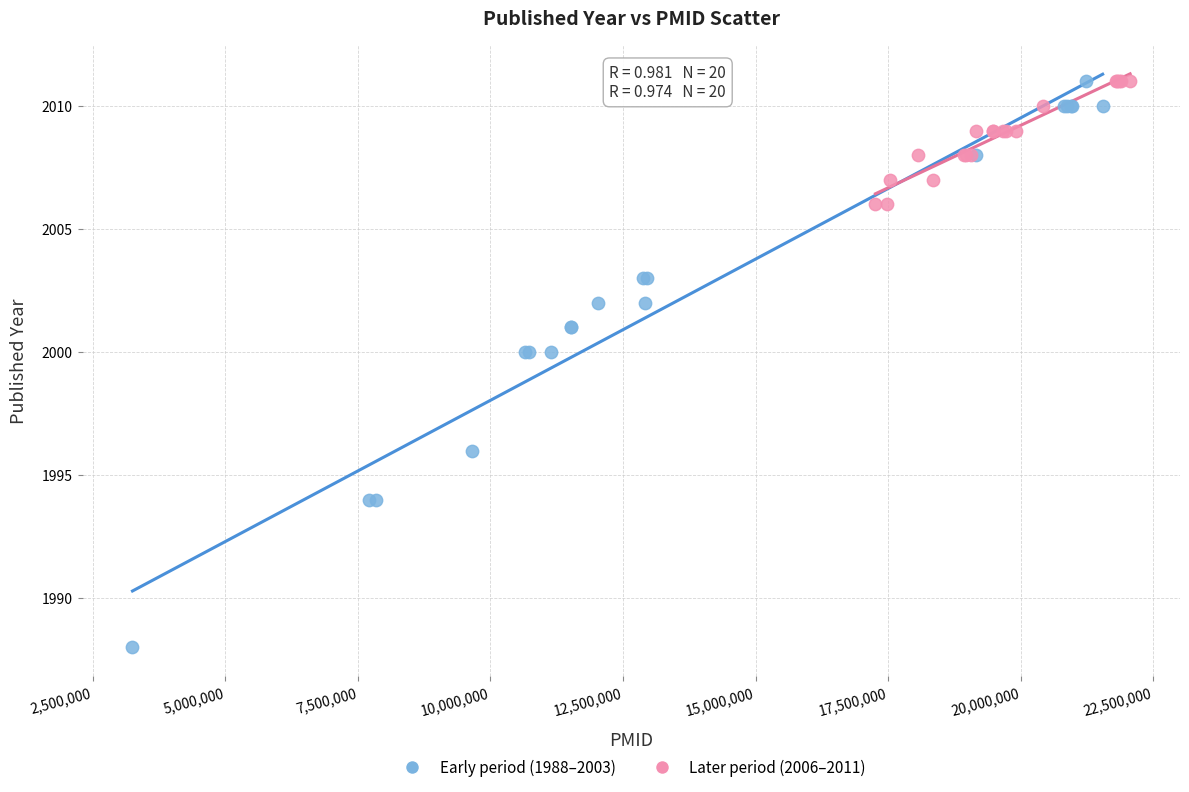

Which series reaches the minimum Y coordinate?

Early period (1988–2003)